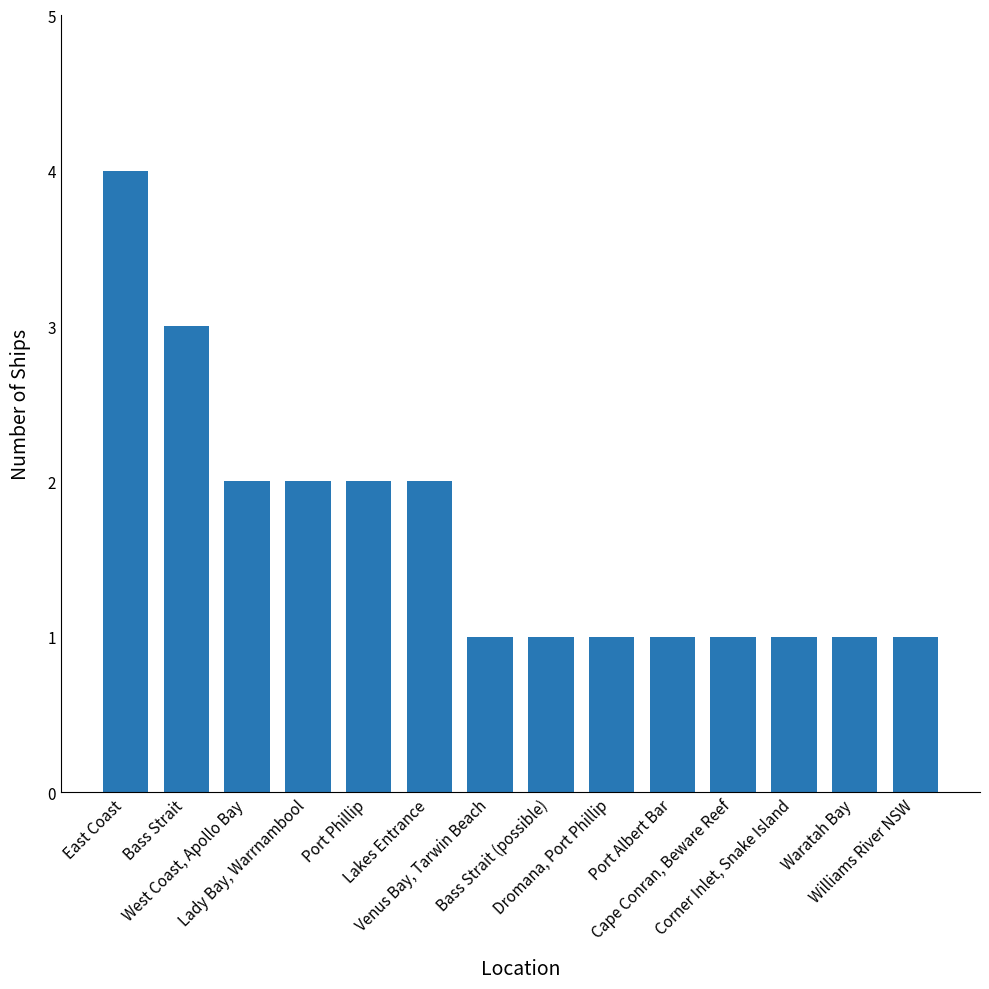

What is the sum of all values?

23